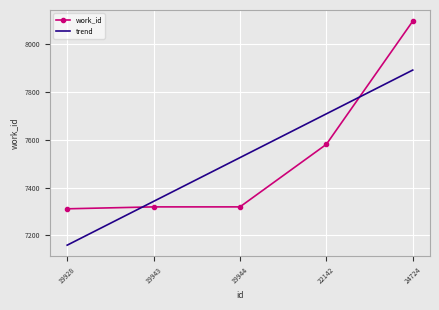

Where does the trend series first go above 7525?

19944